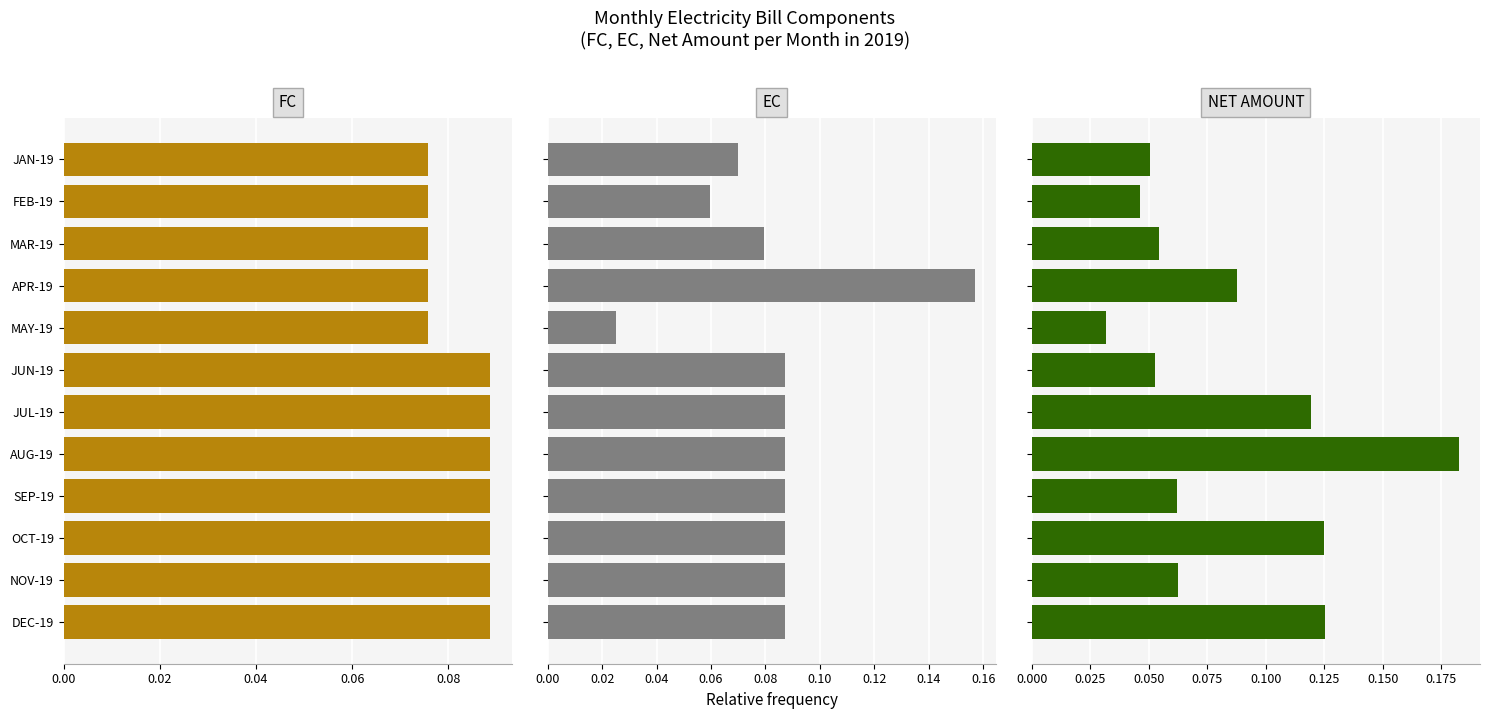

Count the number of data series in this chart.

3